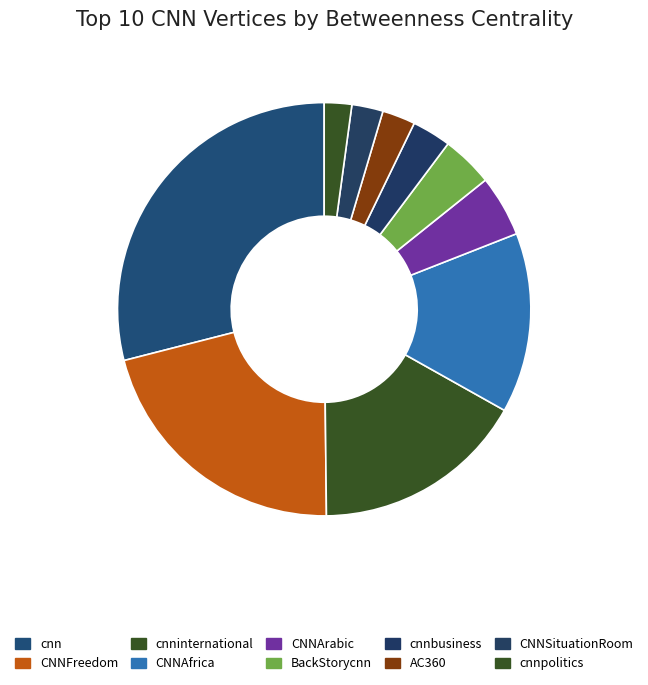

To the nearest percent, what is the combined percentage of cnninternational and CNNArabic?

21%